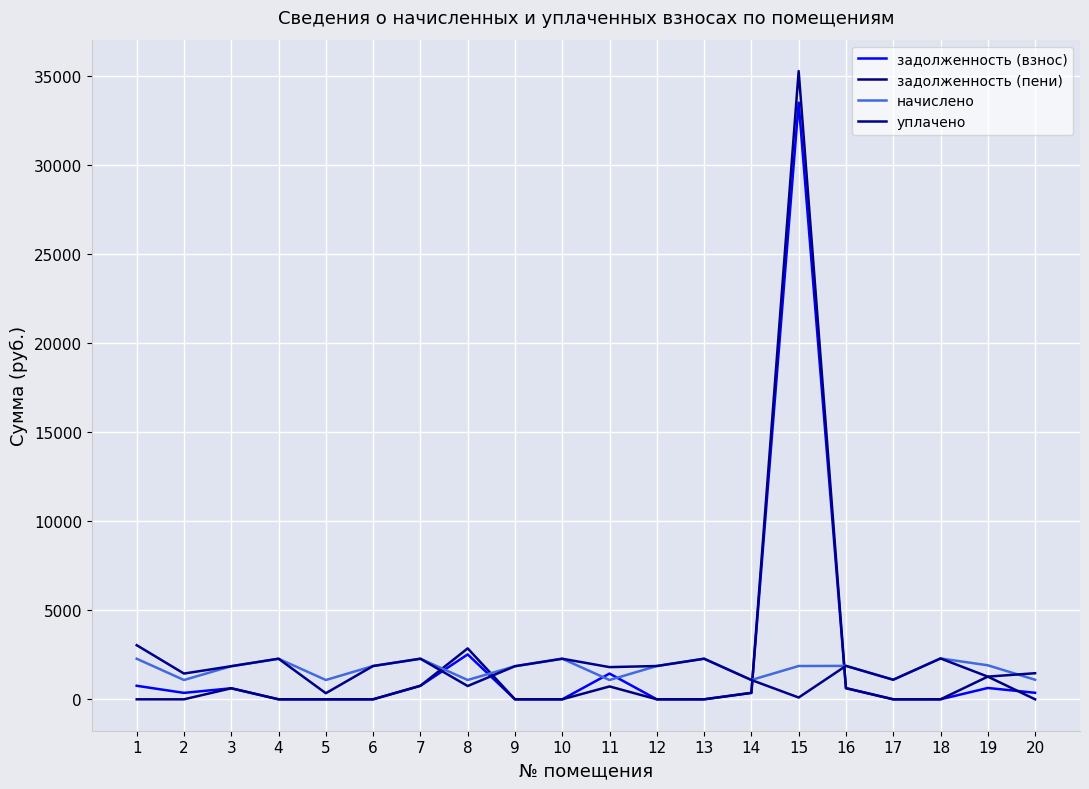

What is the highest value of the задолженность (пени) series?

35265.7